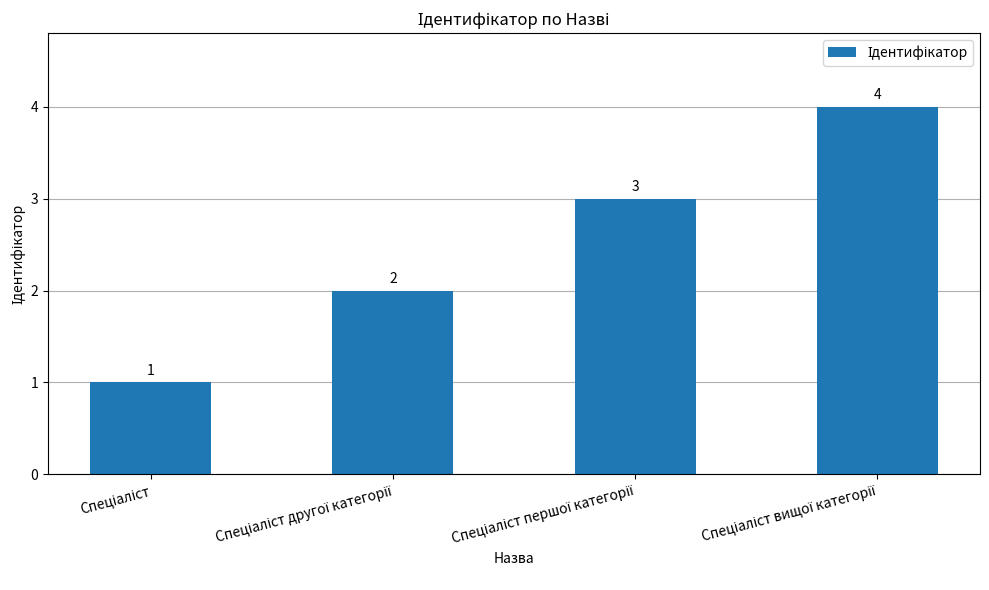

What is the sum of all values?

10